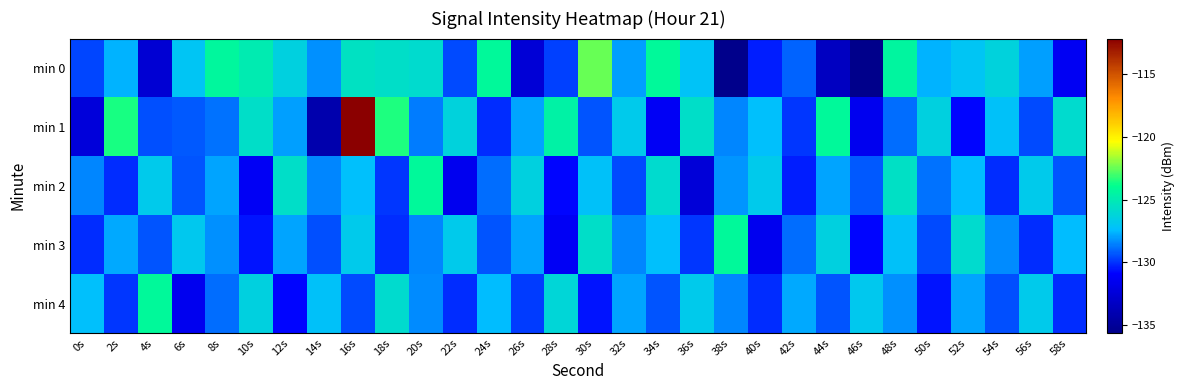

How many distinct data groups are displayed?

5